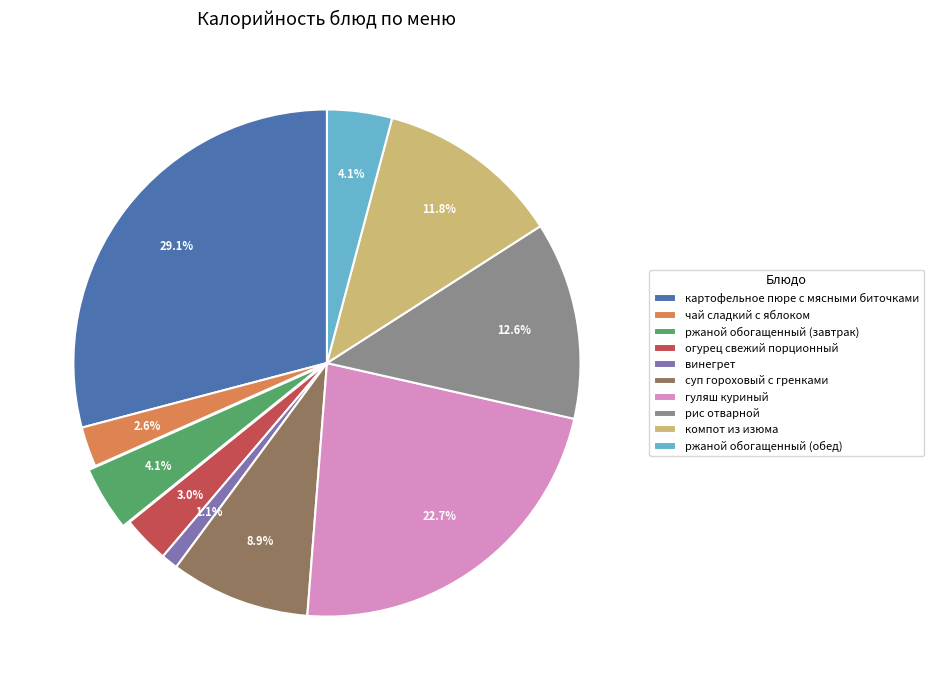

What percentage is the ржаной обогащенный (завтрак) slice, to the nearest percent?

4%